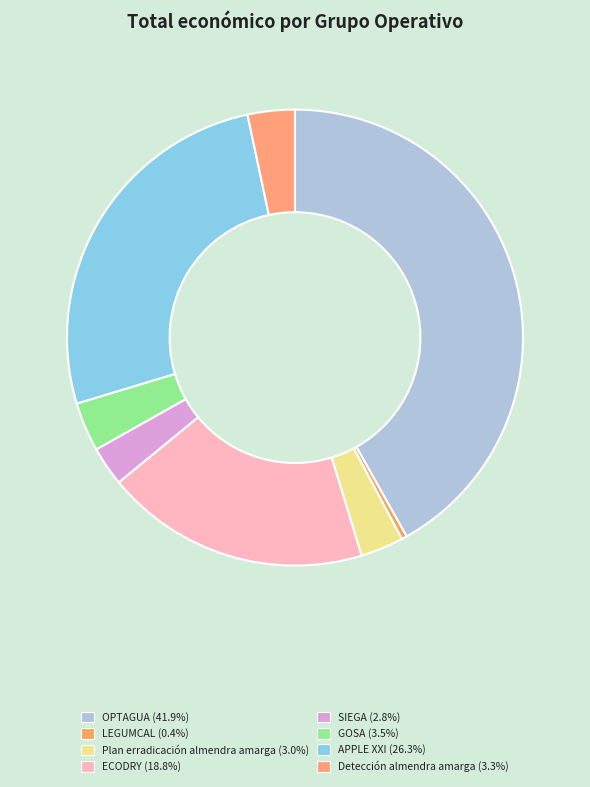

What percentage is NOT represented by SIEGA?

97.2%